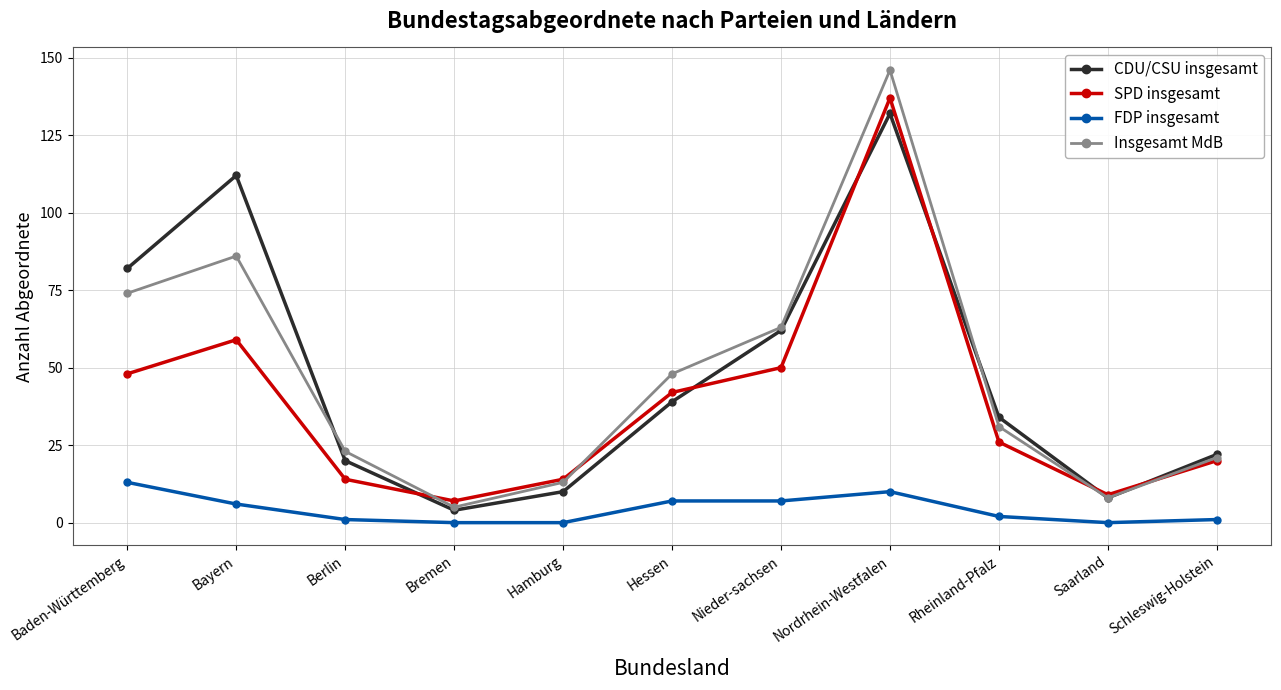

What is the spread (max minus min) of values at Bayern?

106